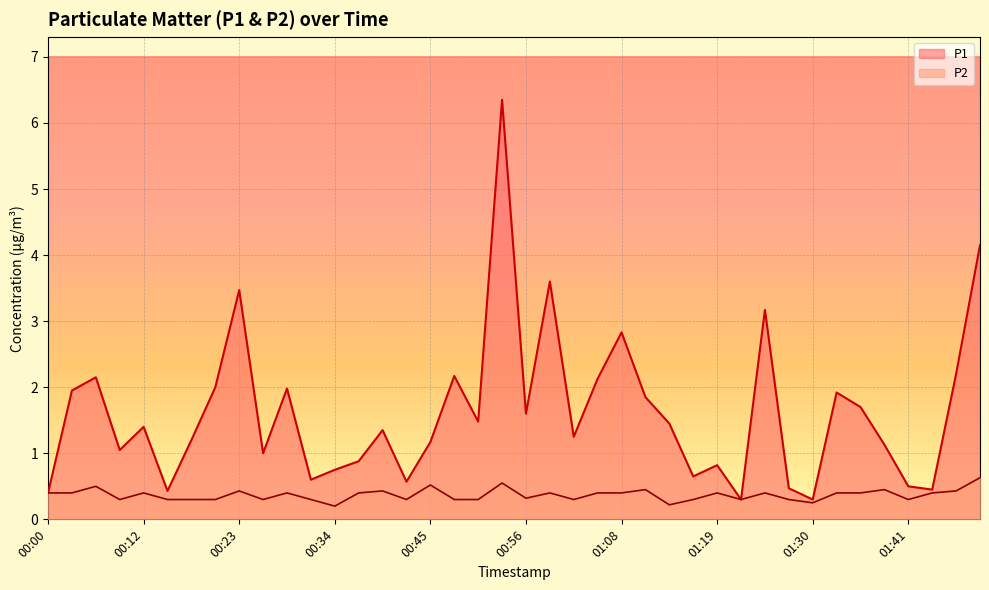

Is it true that P2 equals 0.1 at 00:09?

False